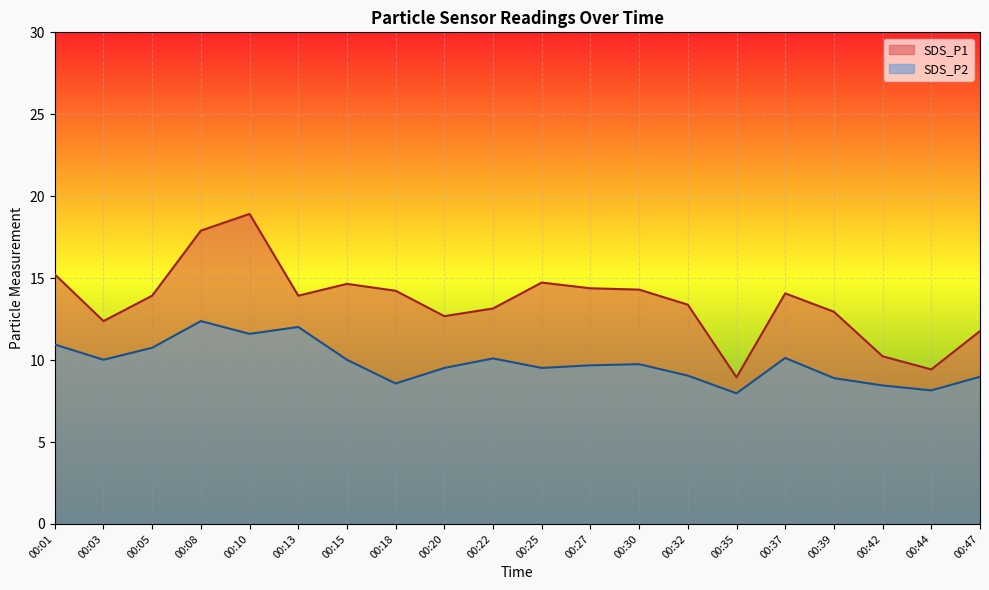

How many lines are shown in the chart?

2